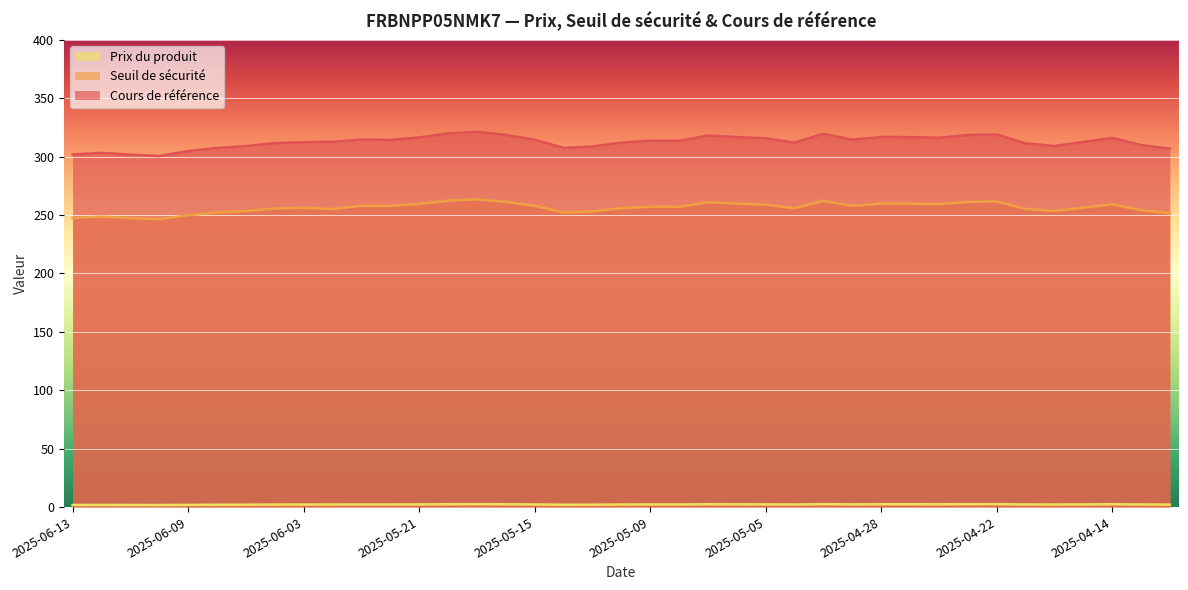

What is the average value of the Prix du produit series?

2.2